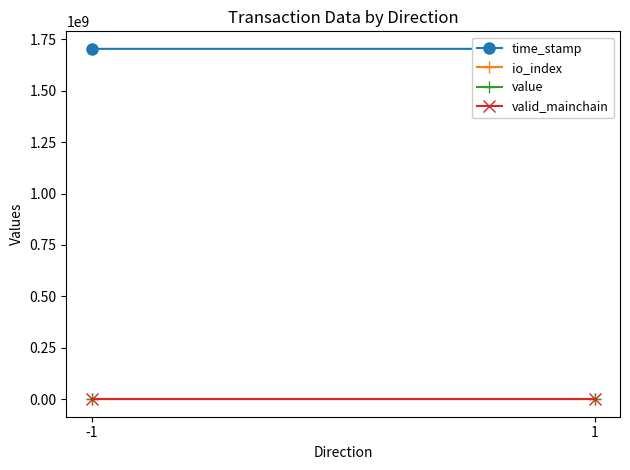

Is it true that value equals 5.0 at -1?

False